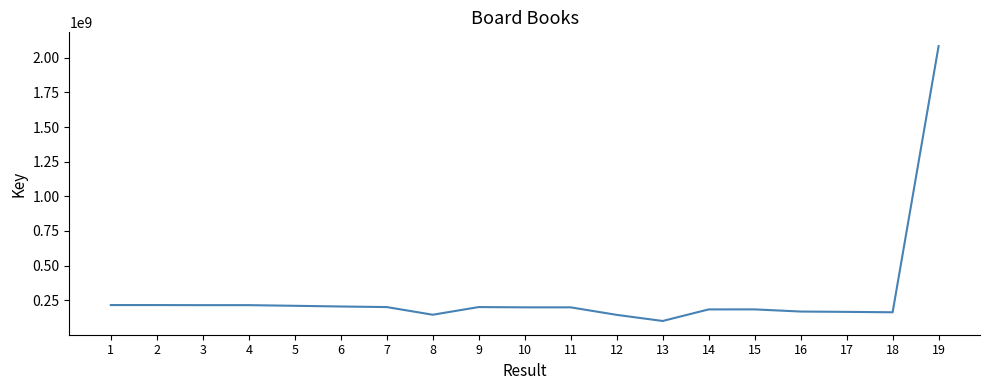

True or false: the data shows 200782064 at 7.

True